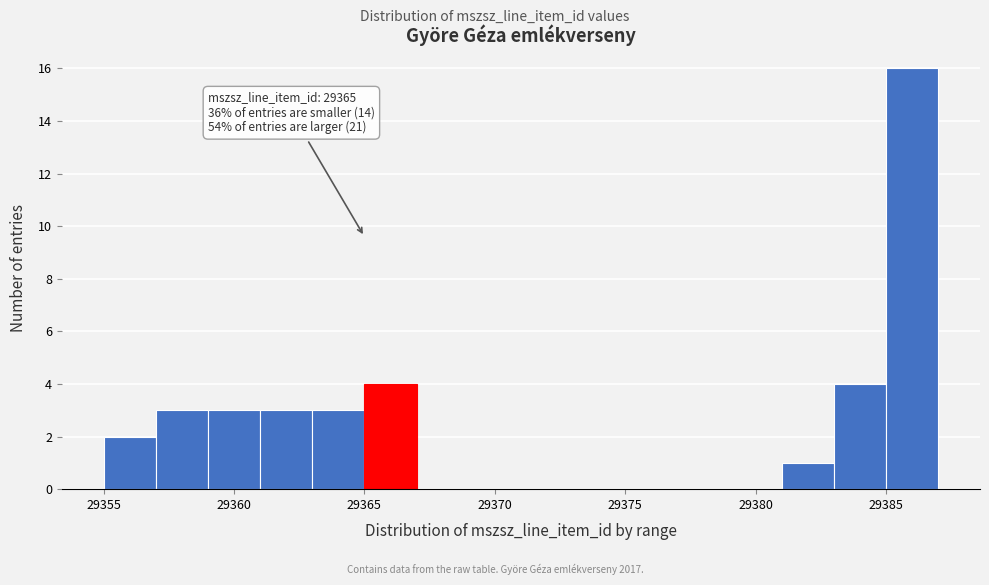

Over which range of the x-axis is the bar tallest?

29385 to 29387